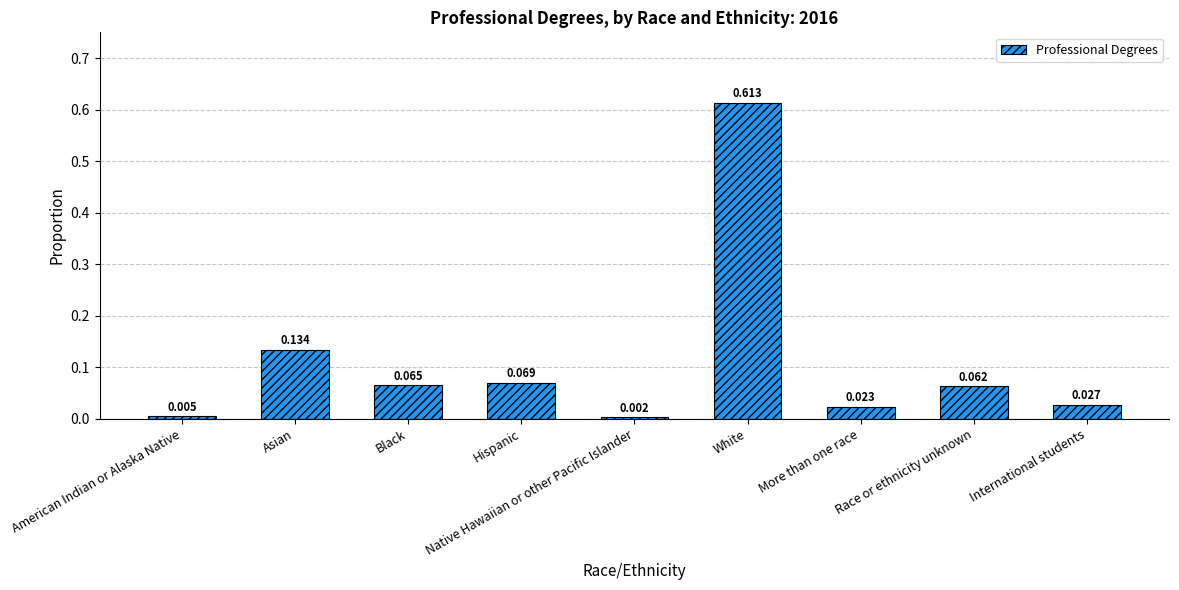

At which label is the value closest to 0?

Native Hawaiian or other Pacific Islander